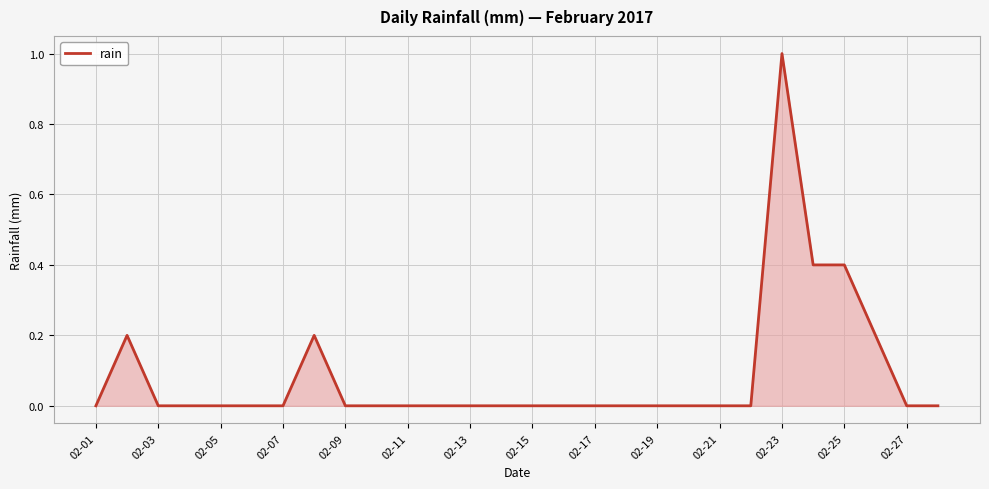

What is the difference between the second highest and second lowest values?

0.4